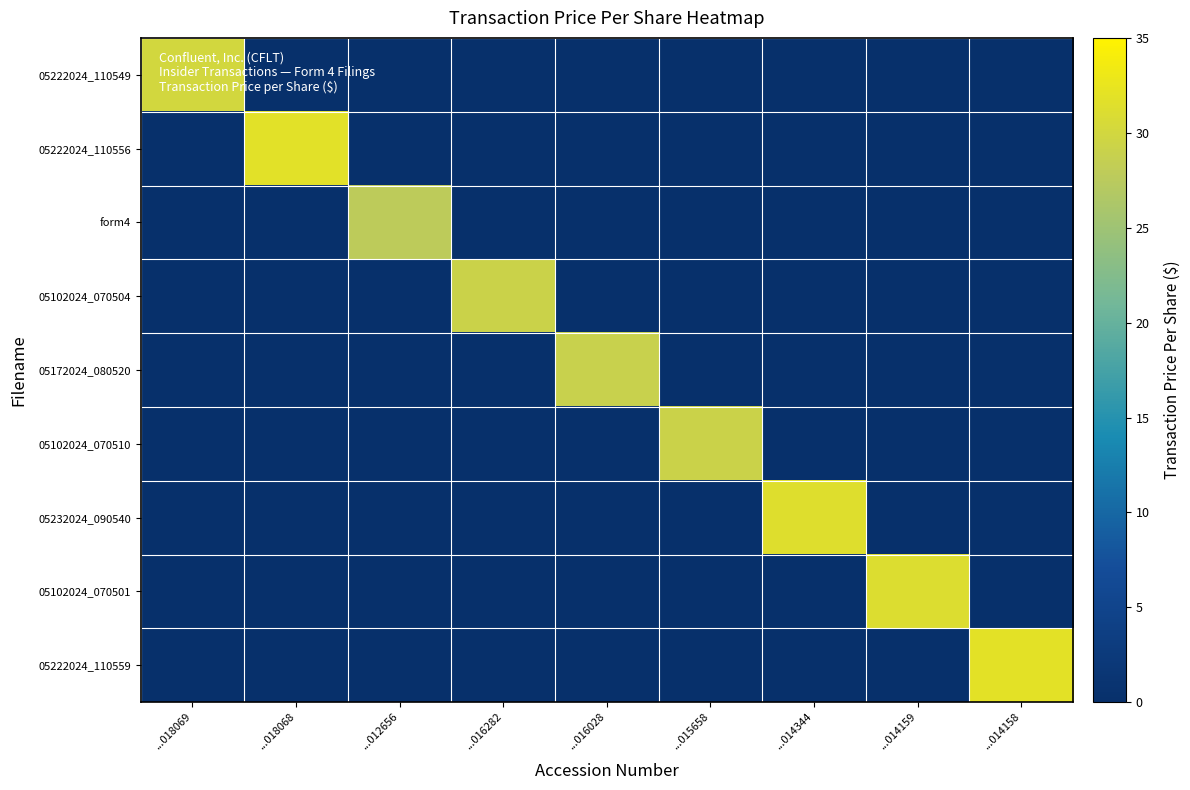

At how many categories does at least one series exceed 23?

9